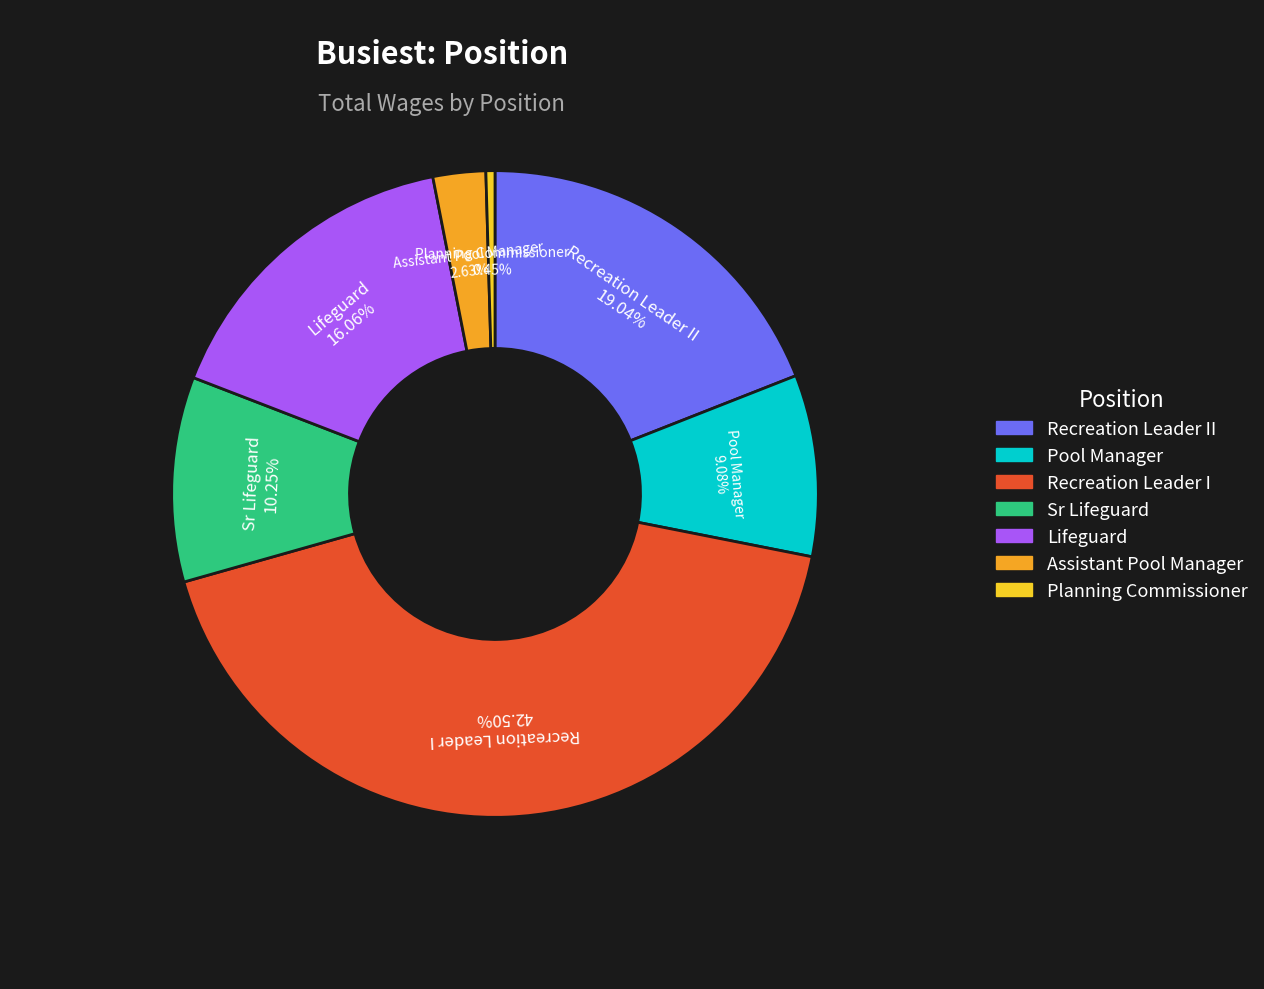

Is there a majority slice in this chart?

No